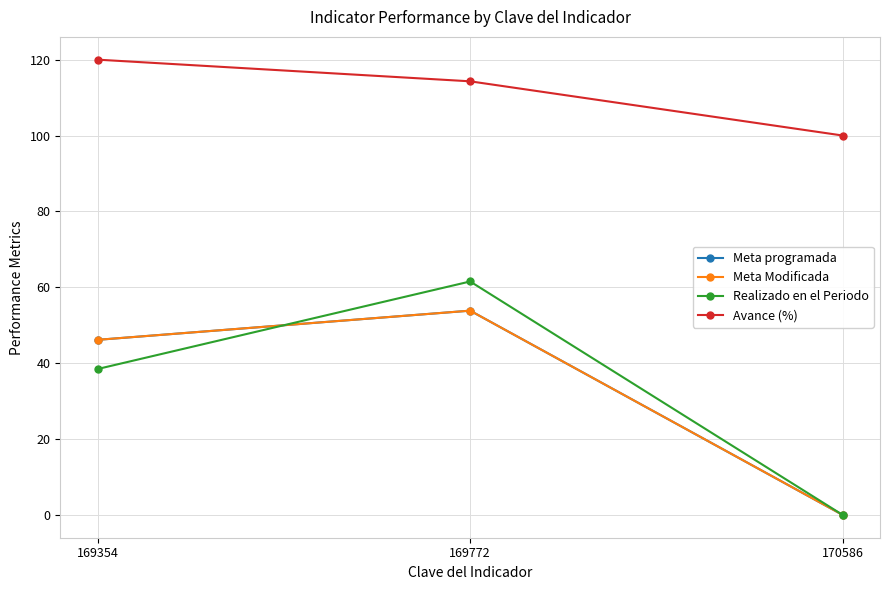

At which category is the sum across all series the highest?

169772